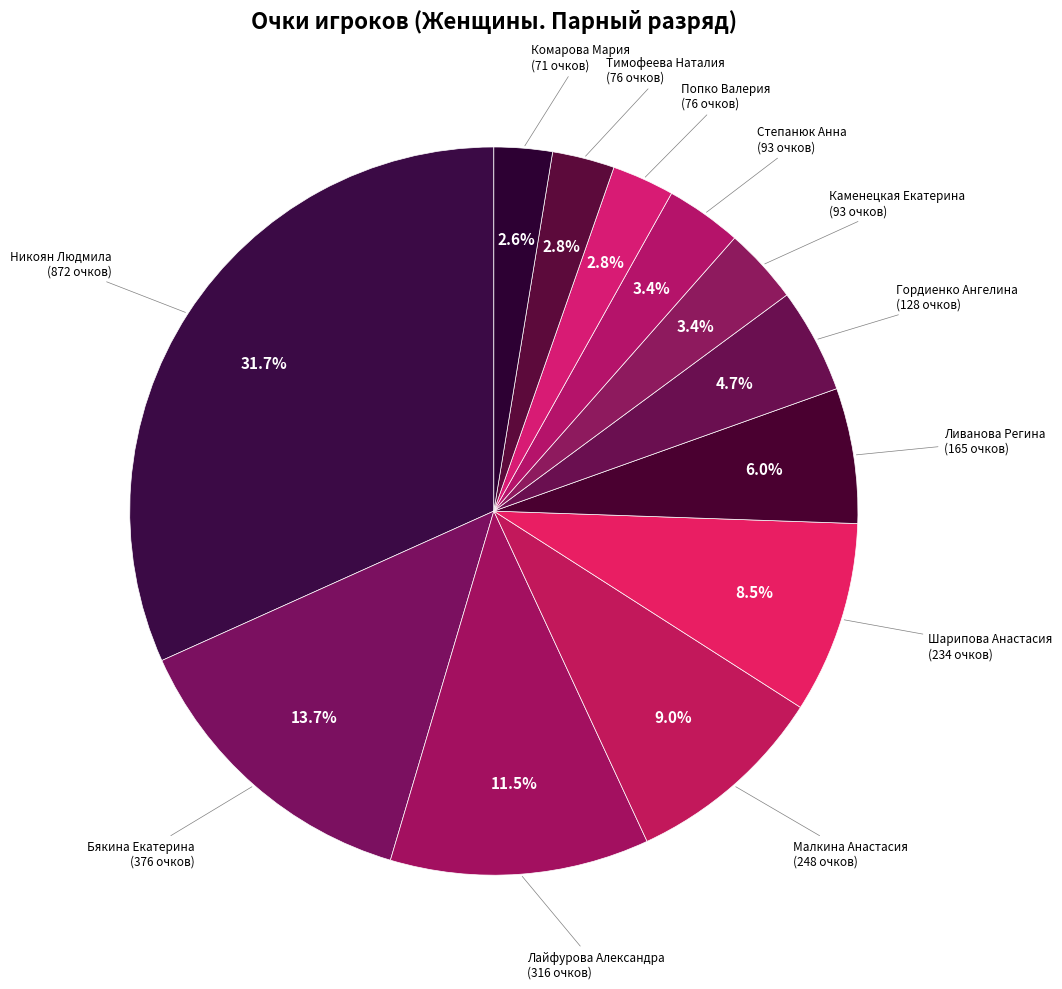

To the nearest percent, what is the combined percentage of Бякина Екатерина and Каменецкая Екатерина?

17%